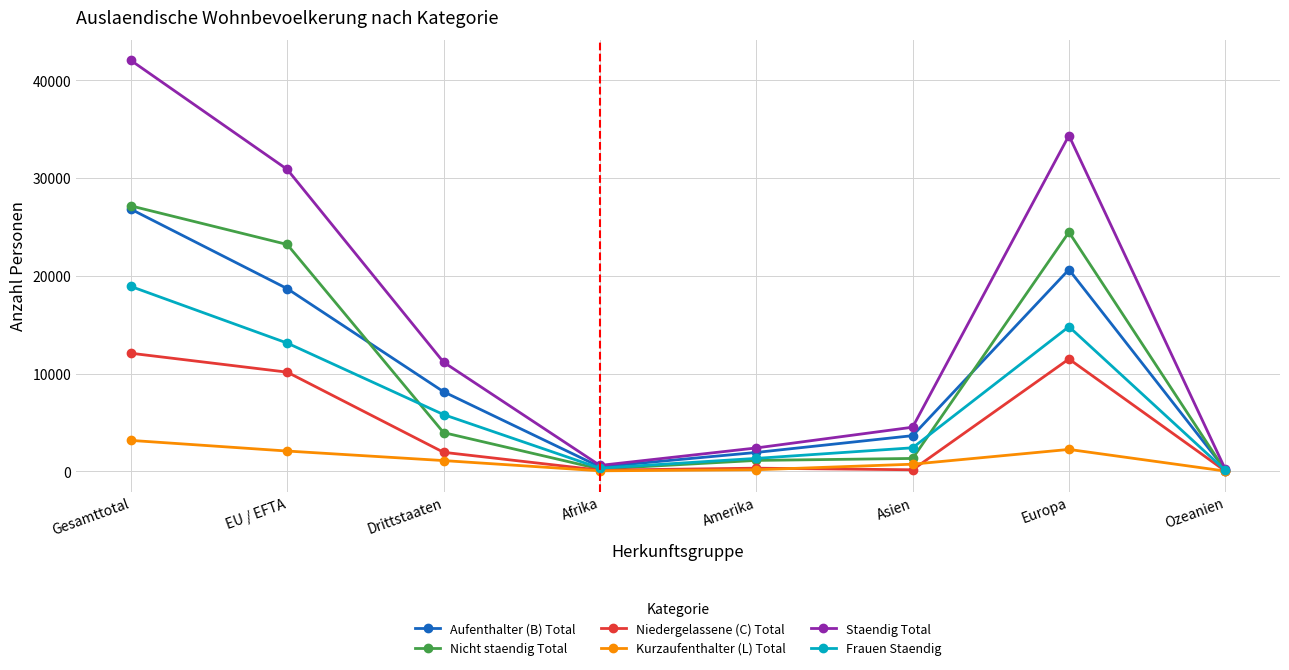

The value of Kurzaufenthalter (L) Total at Gesamttotal is 5509. True or false?

False